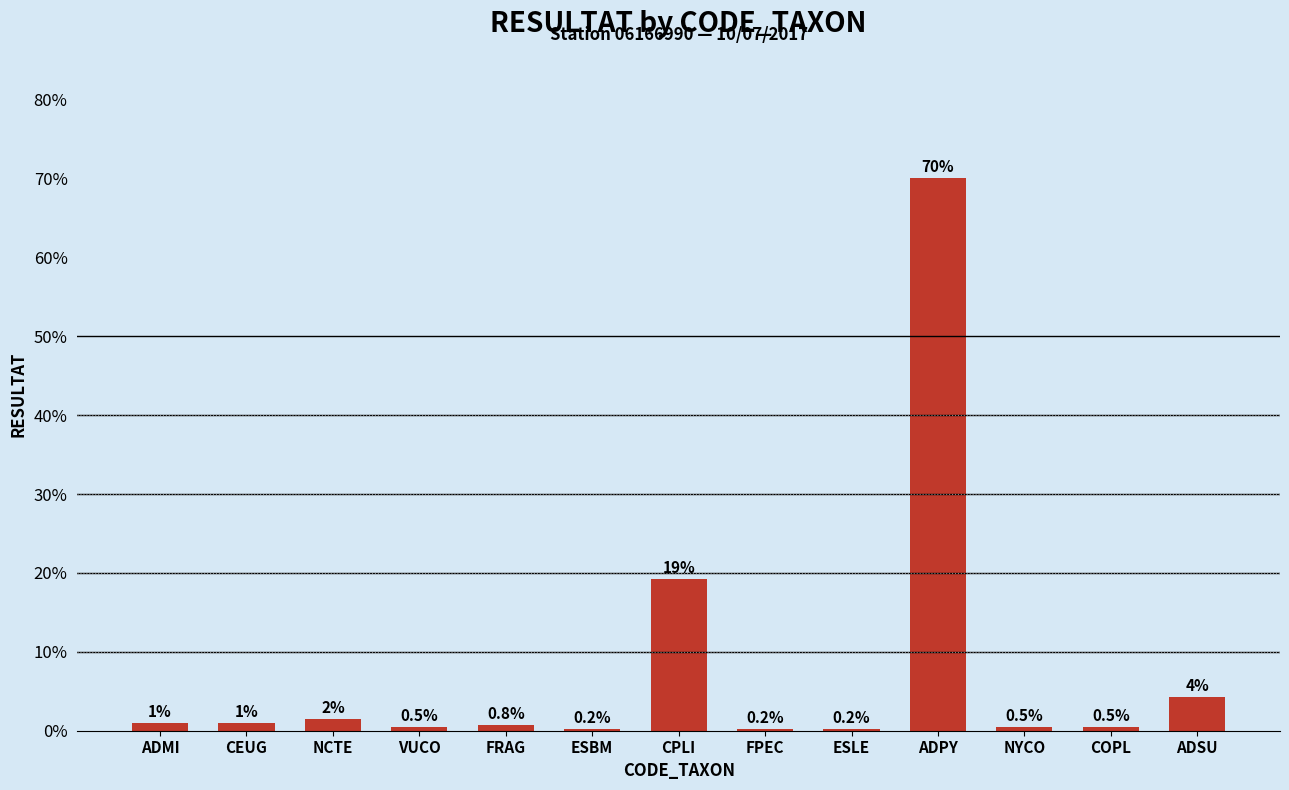

True or false: the data shows 19.2 at CPLI.

True